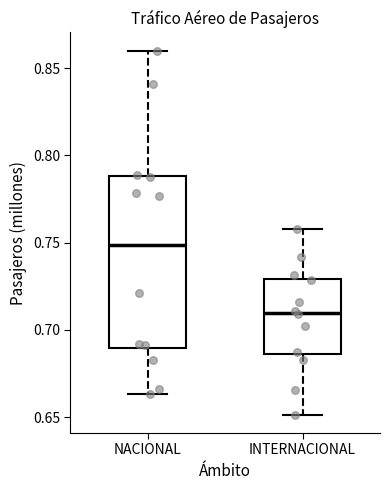

Reading left to right, read every box against the y-axis: the position of its median line, the range the box covers, and the ends of its whiskers. The values are not printed on the chart, so give them approximately, as read against the axis.

NACIONAL: median 0.750, box 0.690 to 0.790, whiskers 0.665 to 0.860
INTERNACIONAL: median 0.710, box 0.685 to 0.730, whiskers 0.650 to 0.760